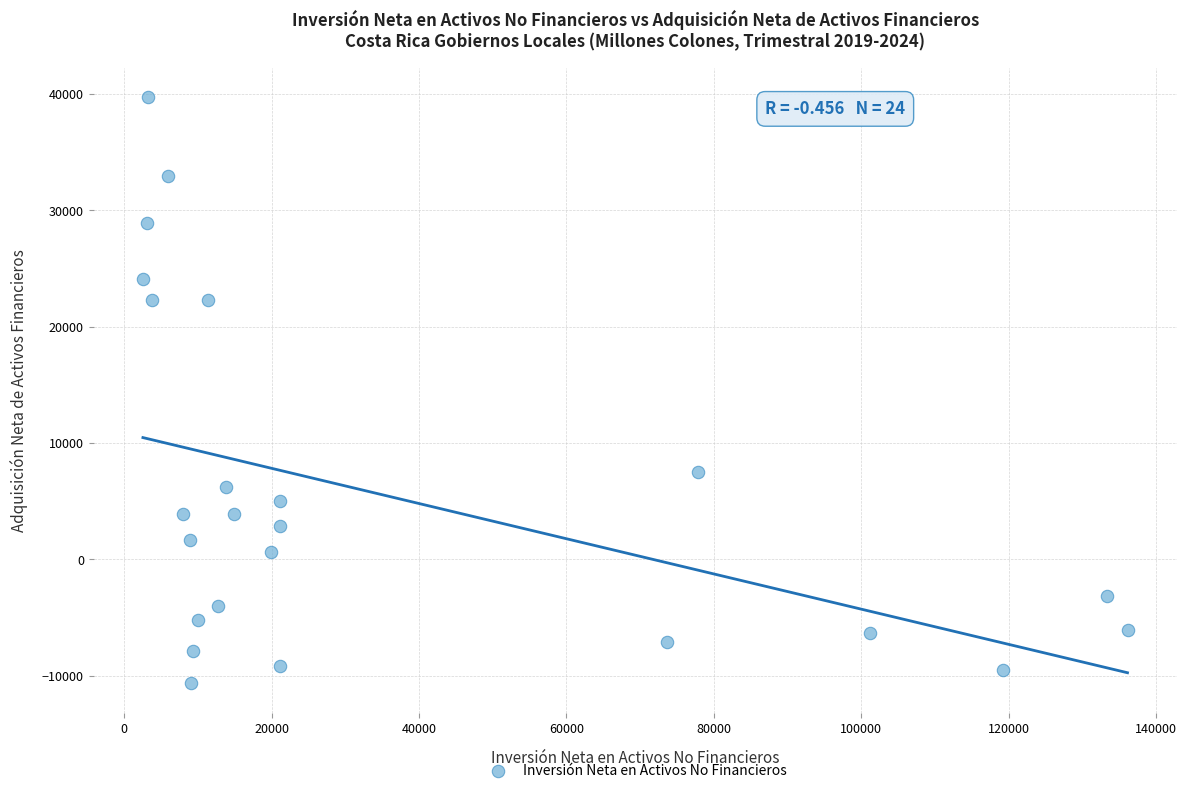

What Y value in the scatter plot is closest to 14536?

7496.5